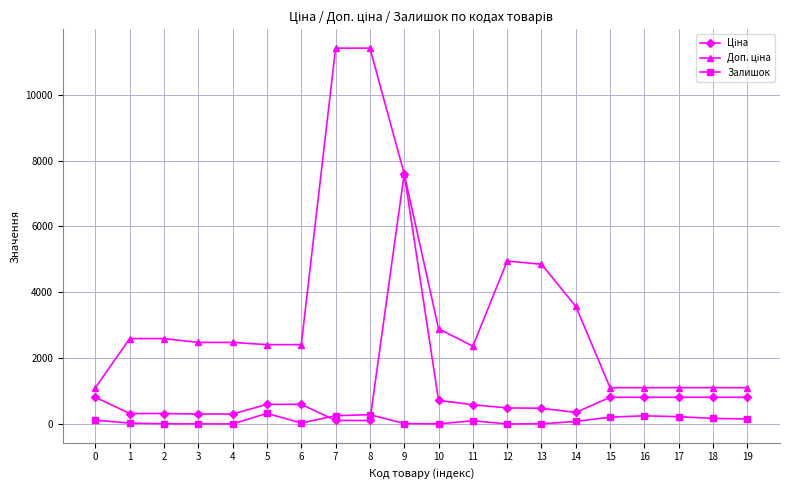

At which category is the sum across all series the highest?

9